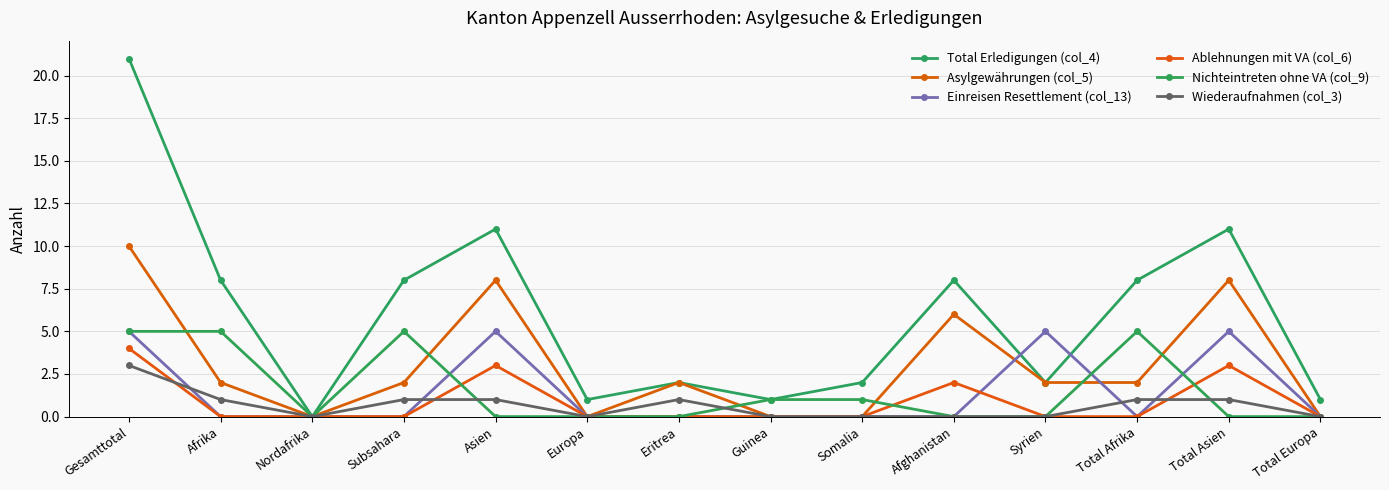

Reading right to left, transcribe all the data shown in this chart.

Total Erledigungen (col_4): 1	11	8	2	8	2	1	2	1	11	8	0	8	21
Asylgewährungen (col_5): 0	8	2	2	6	0	0	2	0	8	2	0	2	10
Einreisen Resettlement (col_13): 0	5	0	5	0	0	0	0	0	5	0	0	0	5
Ablehnungen mit VA (col_6): 0	3	0	0	2	0	0	0	0	3	0	0	0	4
Nichteintreten ohne VA (col_9): 0	0	5	0	0	1	1	0	0	0	5	0	5	5
Wiederaufnahmen (col_3): 0	1	1	0	0	0	0	1	0	1	1	0	1	3